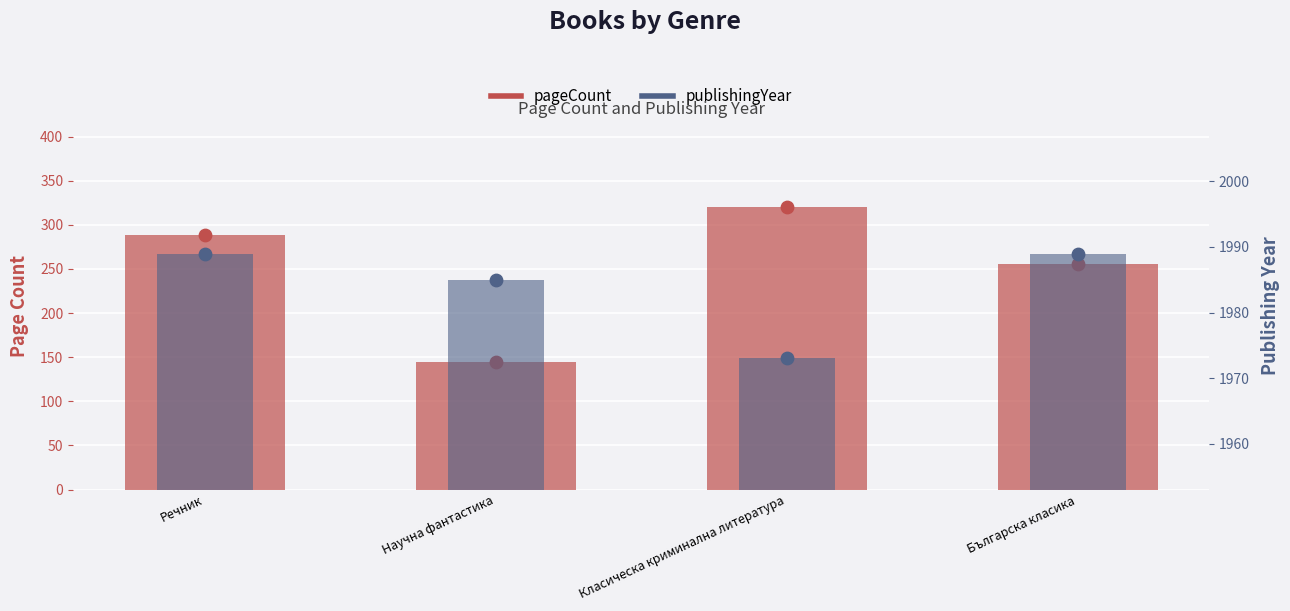

At which category is the sum across all series the highest?

Класическа криминална литература